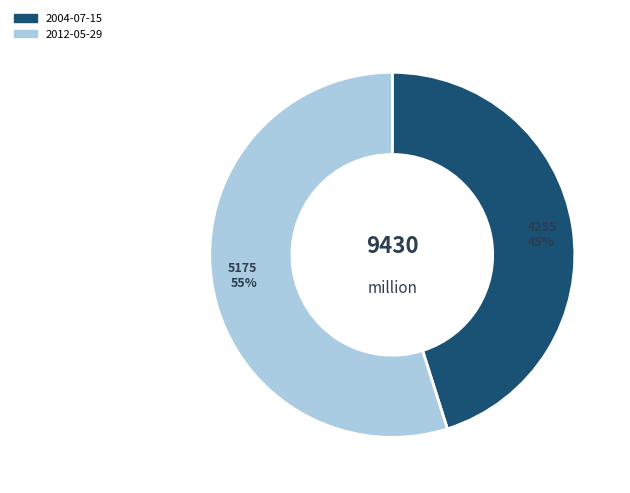

Is there a majority slice in this chart?

Yes